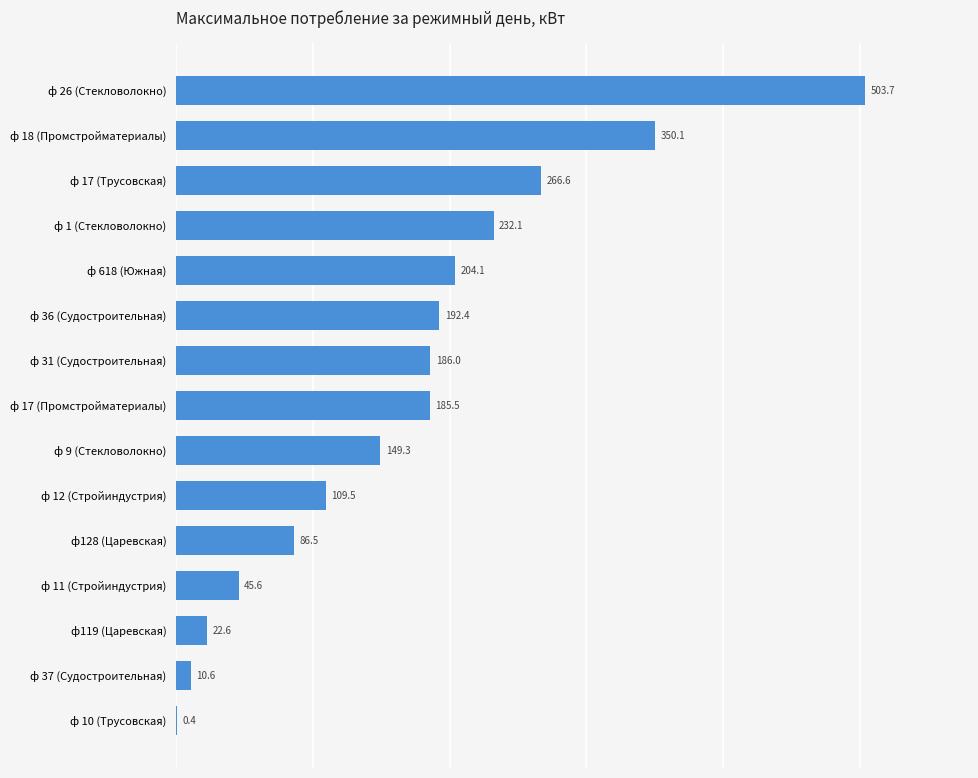

What is the maximum value shown in the chart?

503.7